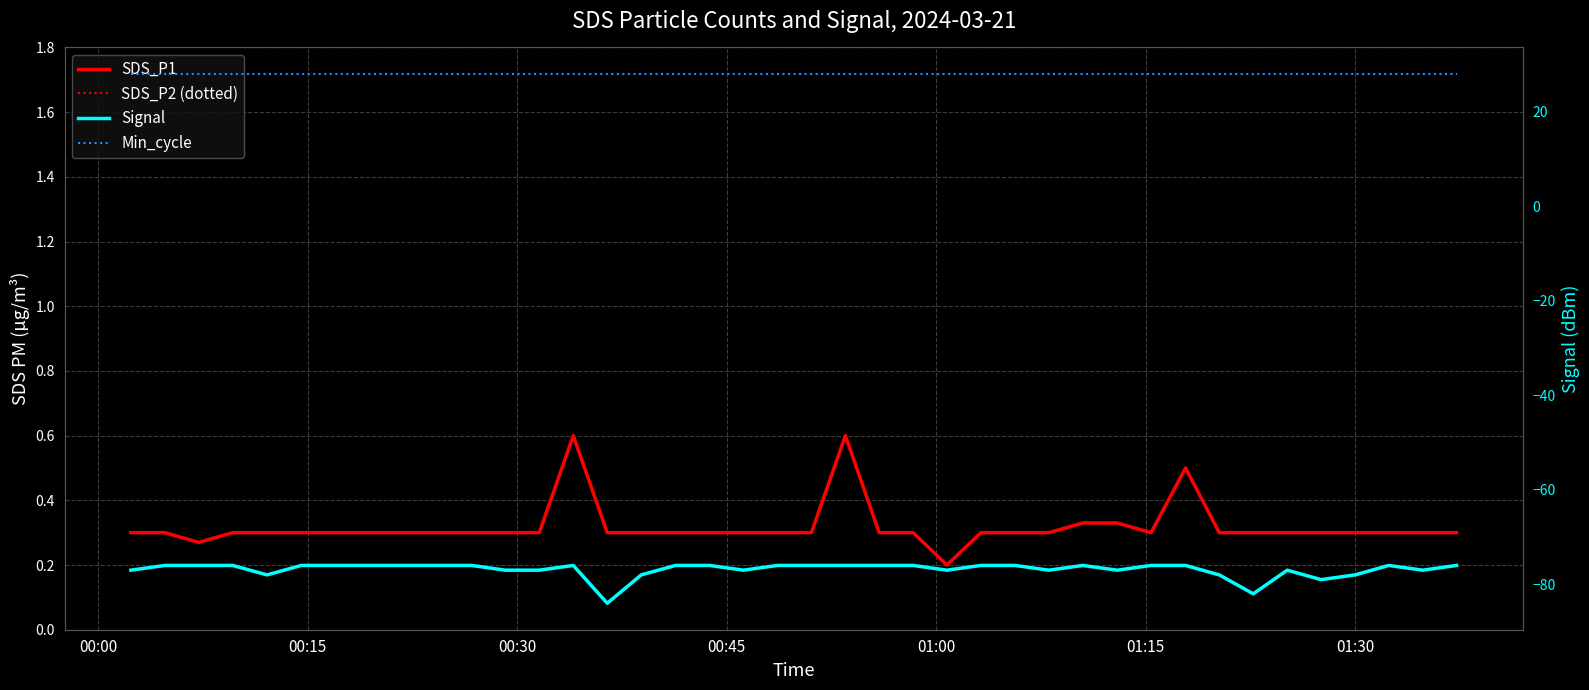

At which category does the chart reach its peak across all series?

00:00